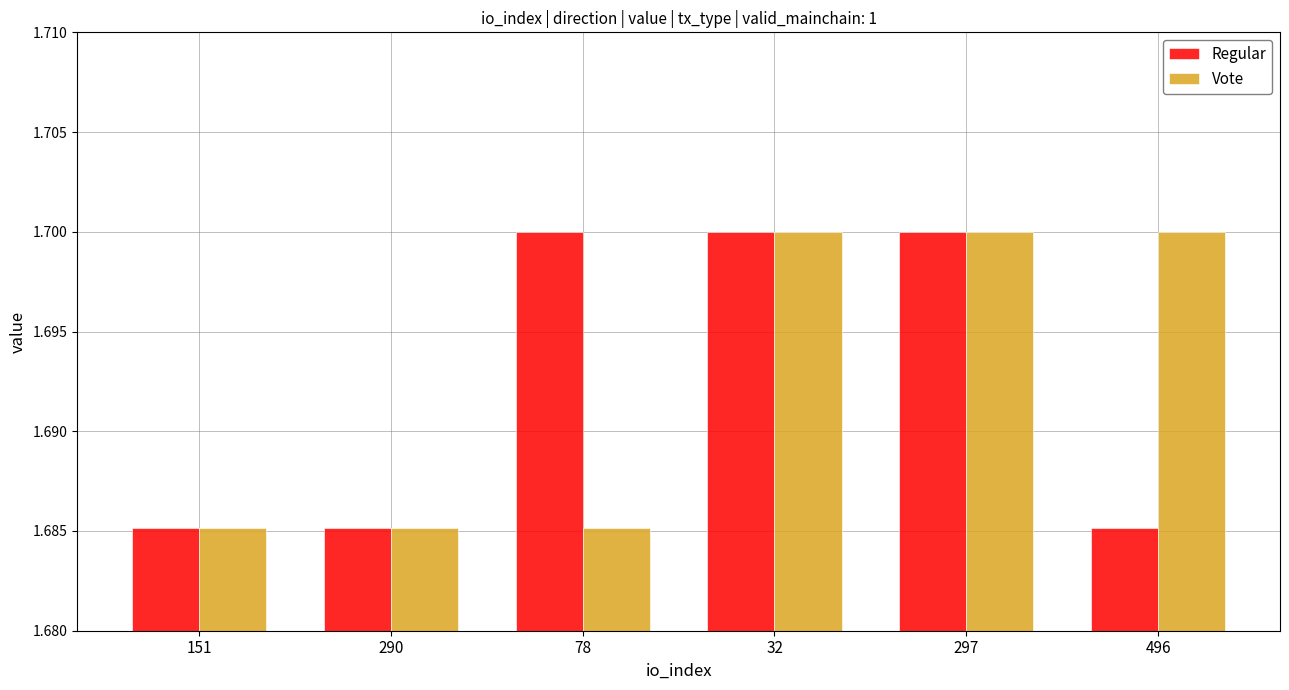

Is it true that Regular equals 2.8 at 297?

False